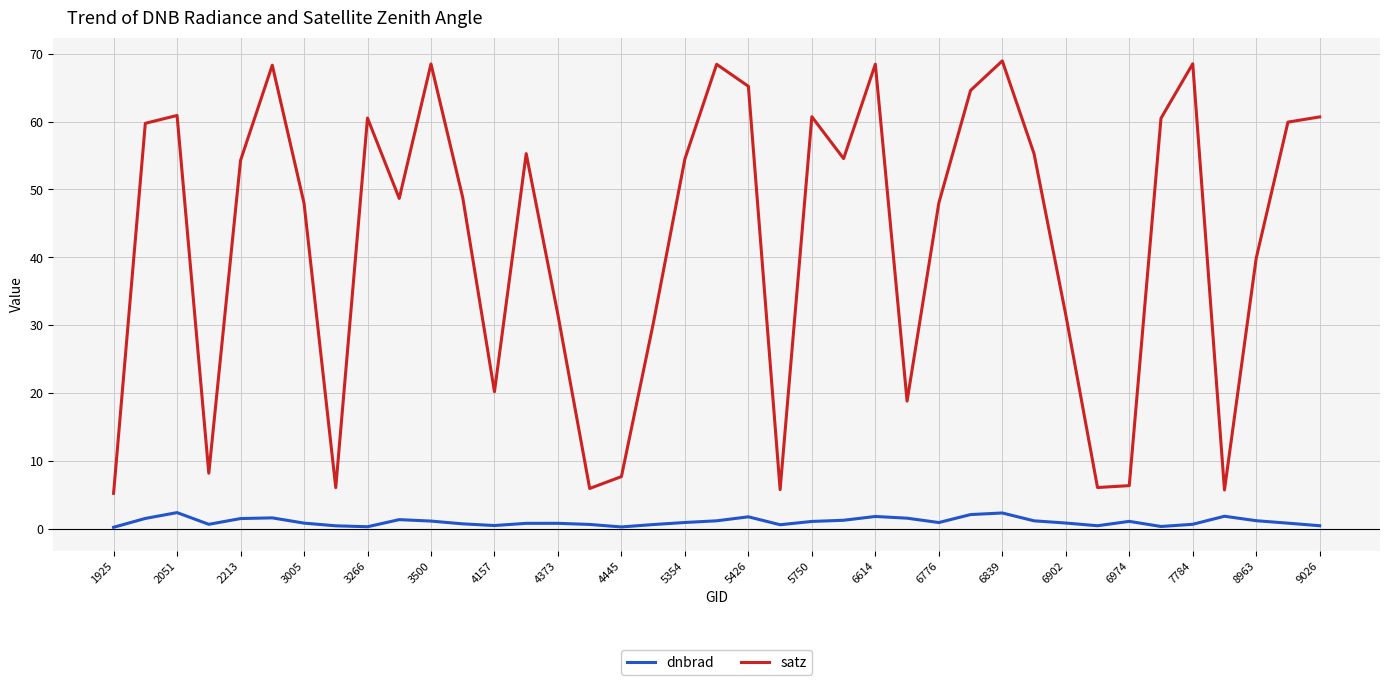

True or false: satz and dnbrad cross at least once.

False